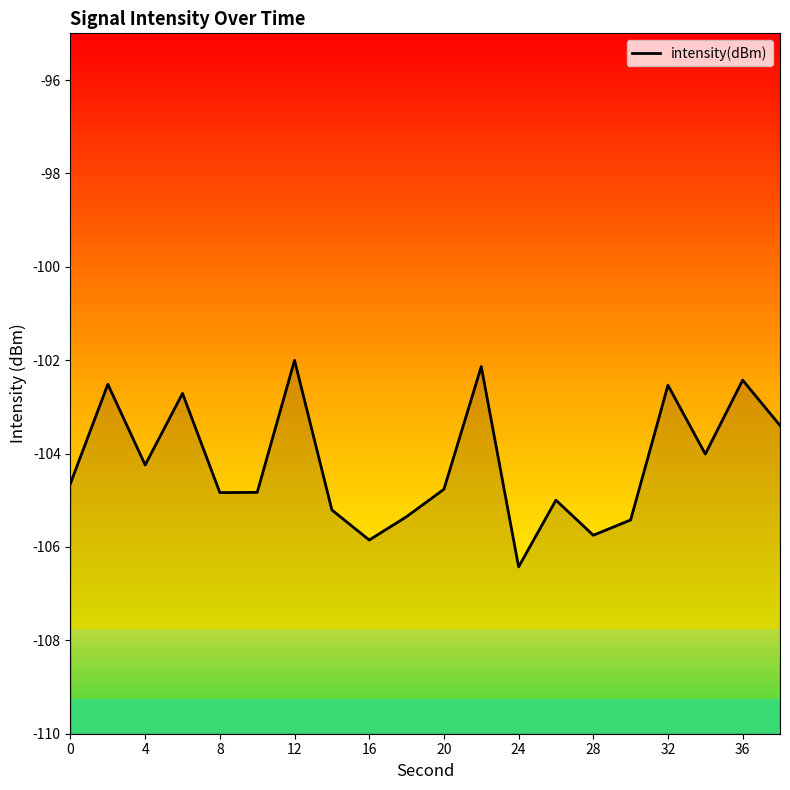

Count the number of values greater than -104.

7